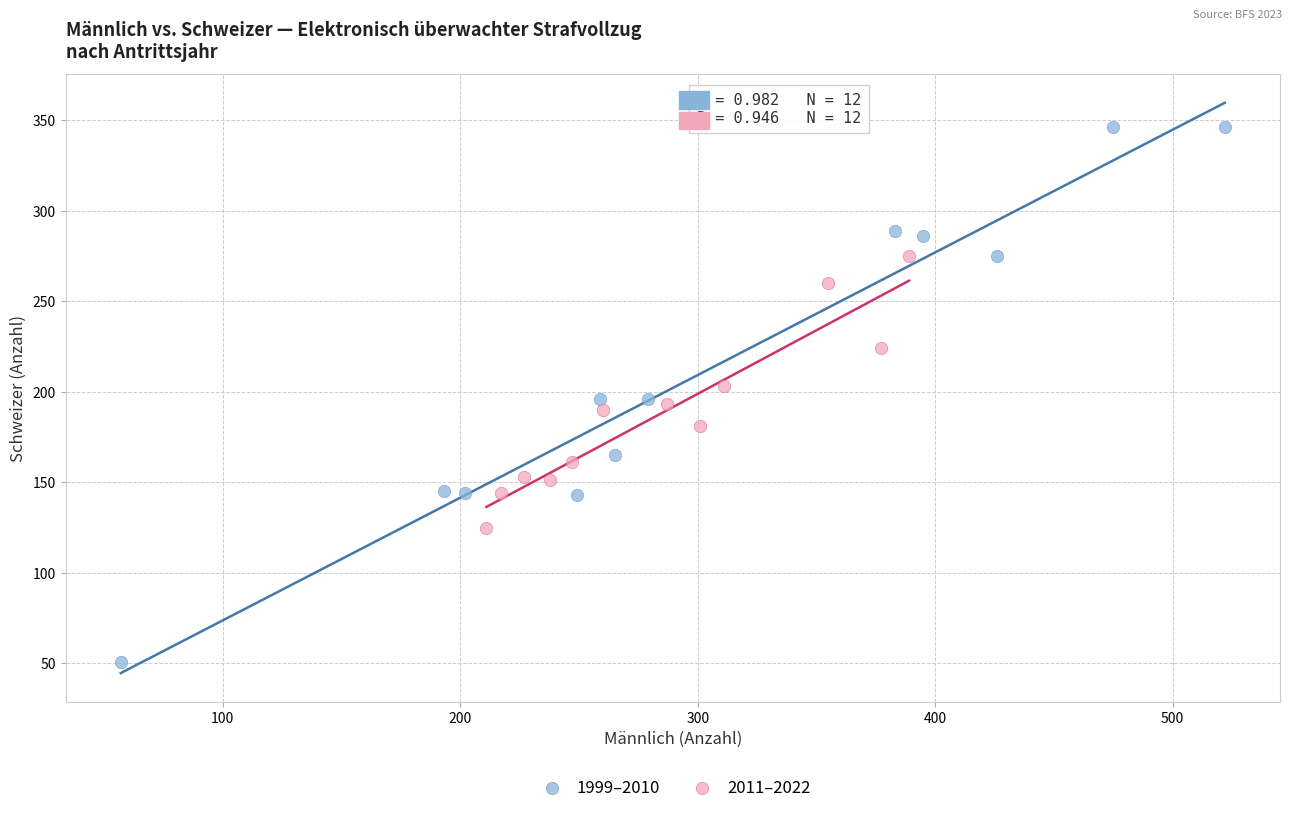

Which series has the widest spread of Y values?

1999–2010